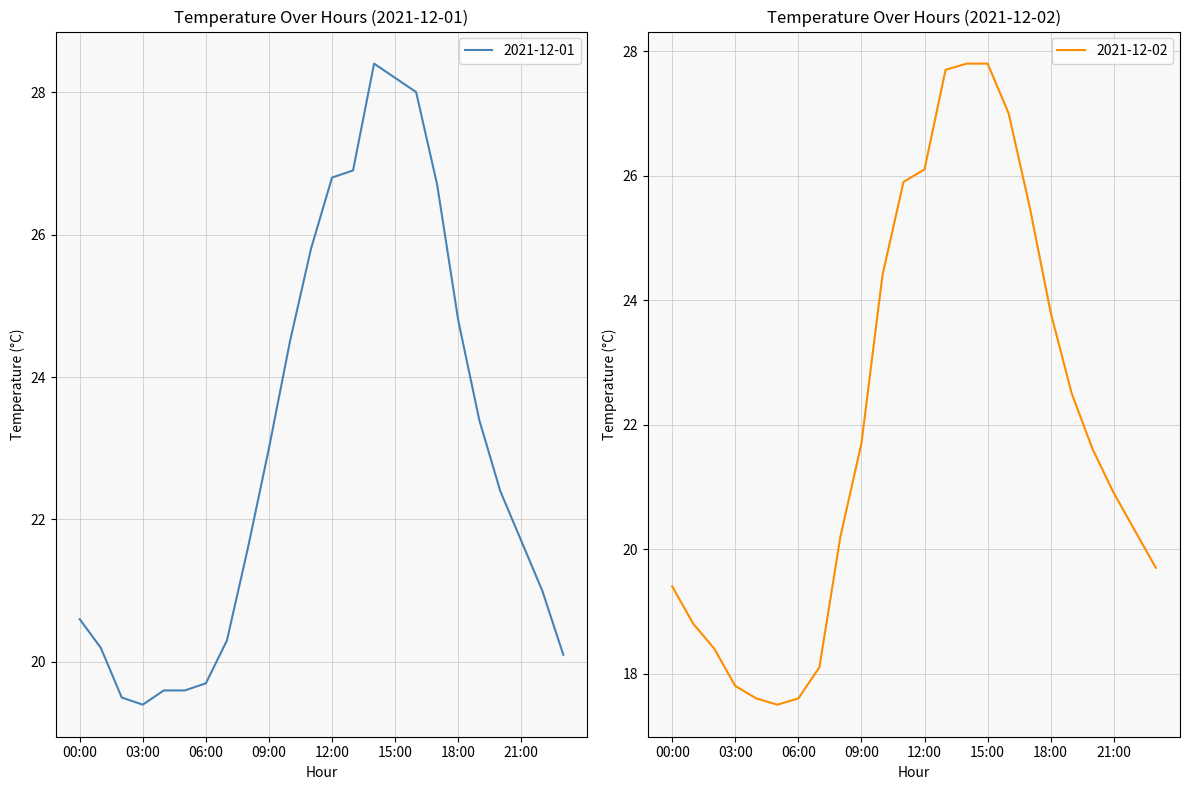

Does the chart display data point markers on the line(s)?

No